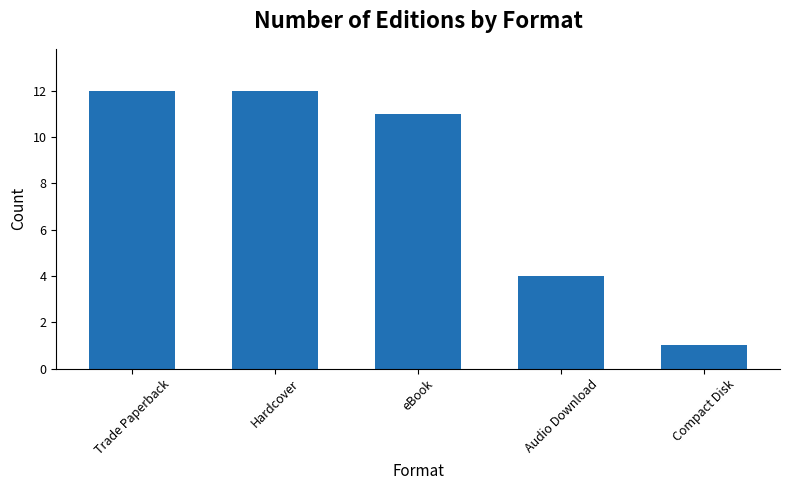

Which category has the lowest value across all series?

Compact Disk